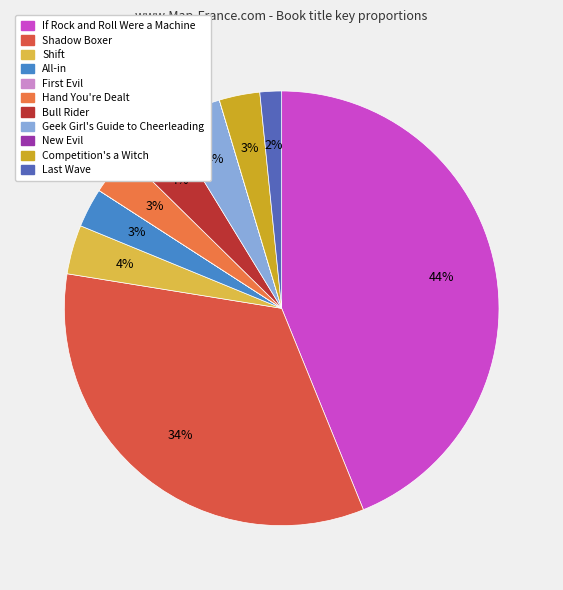

How many segments does this pie chart have?

11